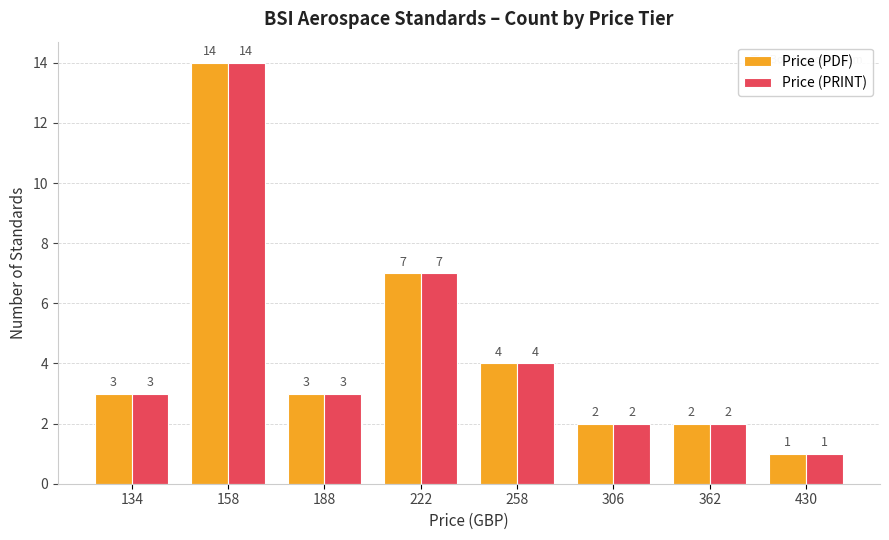

What is the total value across all series at 306?

4